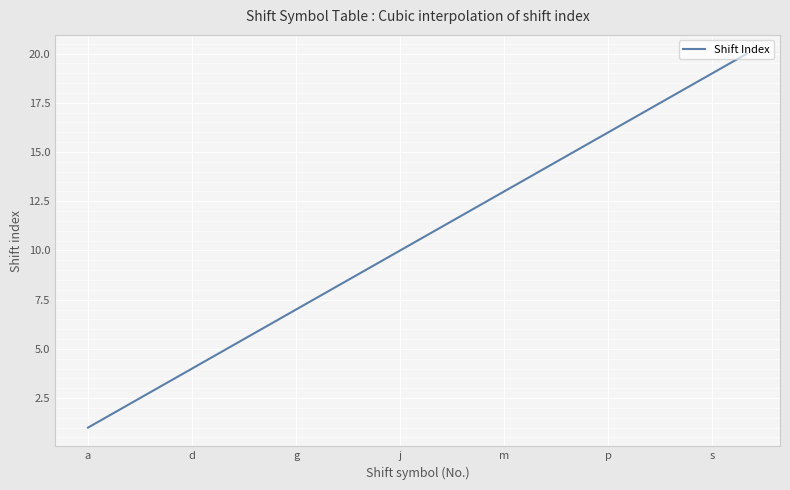

What is the difference between the maximum and minimum values?

19.0